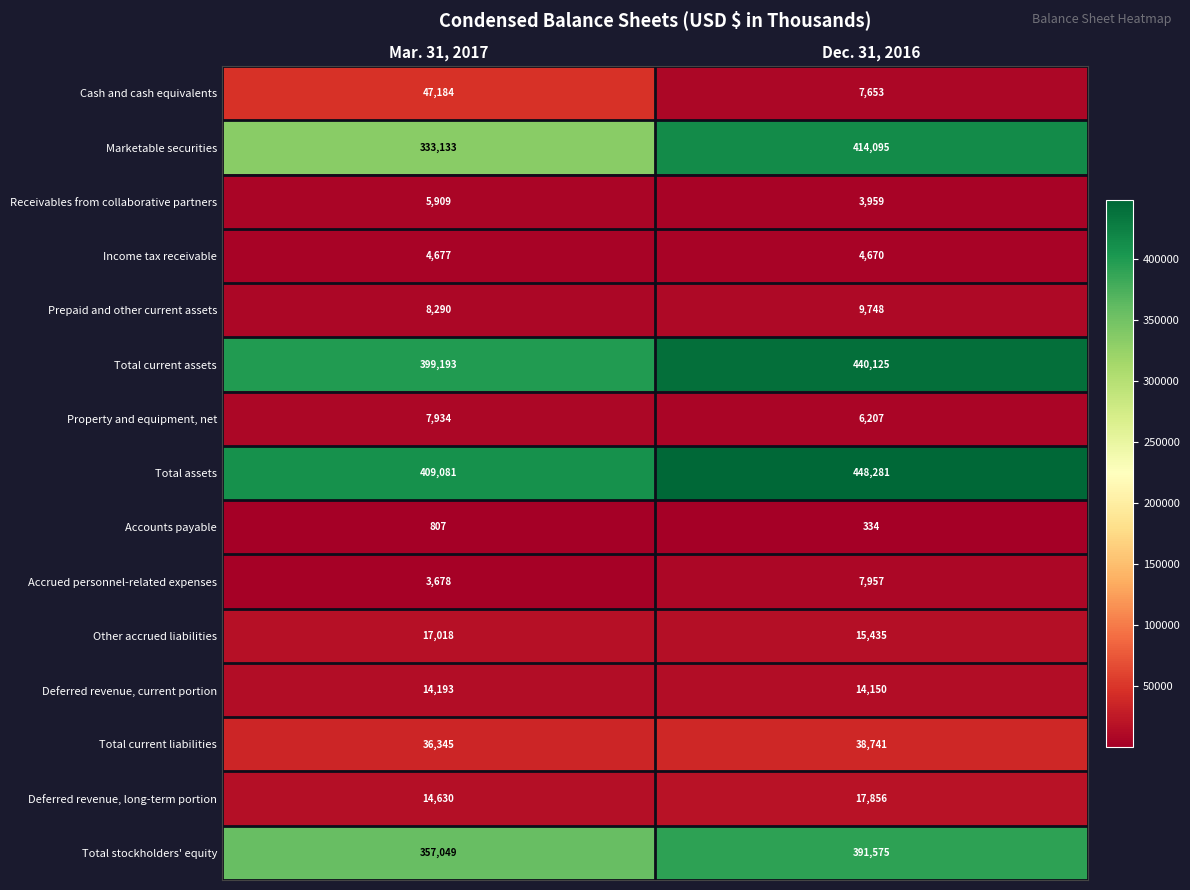

Reading right to left, list all the values displayed in this chart.

Cash and cash equivalents: 7653	47184
Marketable securities: 414095	333133
Receivables from collaborative partners: 3959	5909
Income tax receivable: 4670	4677
Prepaid and other current assets: 9748	8290
Total current assets: 440125	399193
Property and equipment, net: 6207	7934
Total assets: 448281	409081
Accounts payable: 334	807
Accrued personnel-related expenses: 7957	3678
Other accrued liabilities: 15435	17018
Deferred revenue, current portion: 14150	14193
Total current liabilities: 38741	36345
Deferred revenue, long-term portion: 17856	14630
Total stockholders' equity: 391575	357049